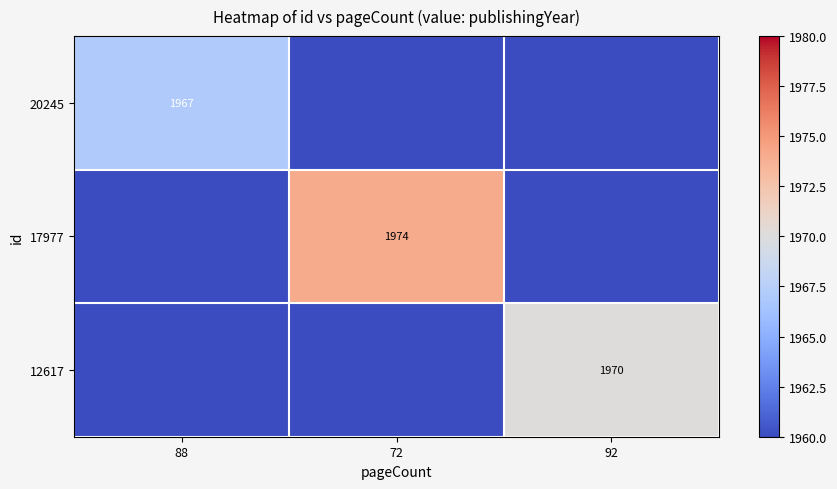

The 17977 series shows 1974 at 72. True or false?

True